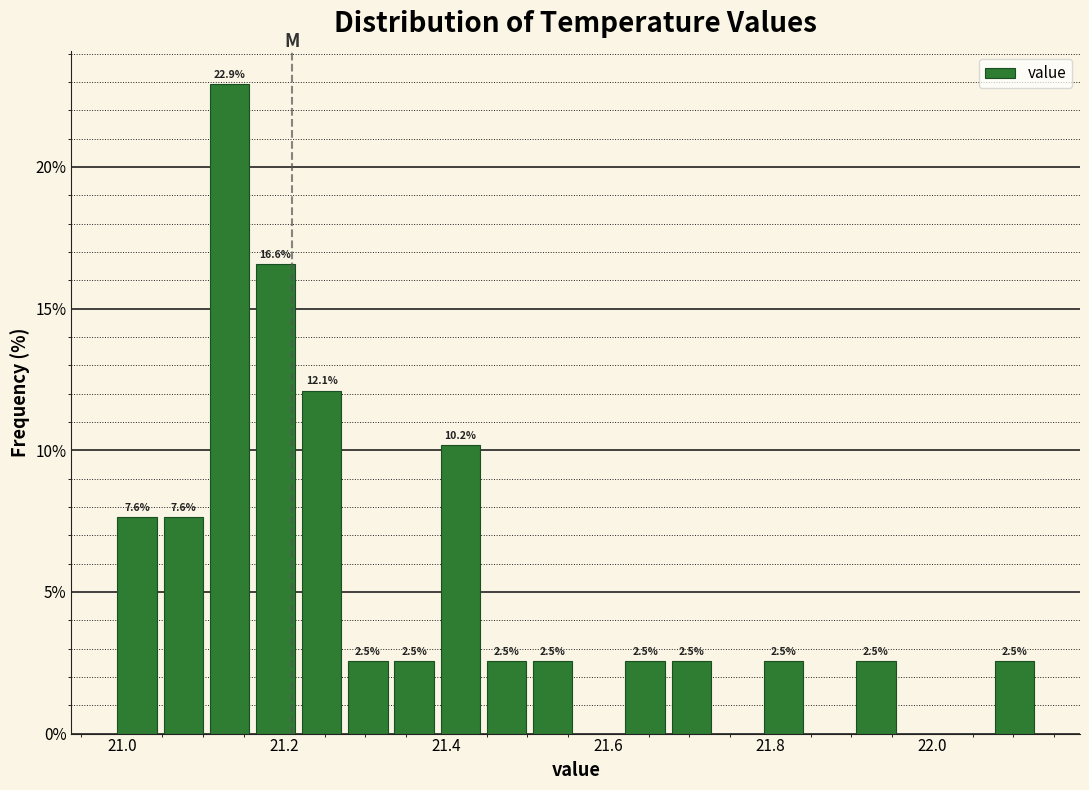

Around what value on the x-axis is the tallest bar? Give the approximate position of its centre, as read against the axis.

21.14